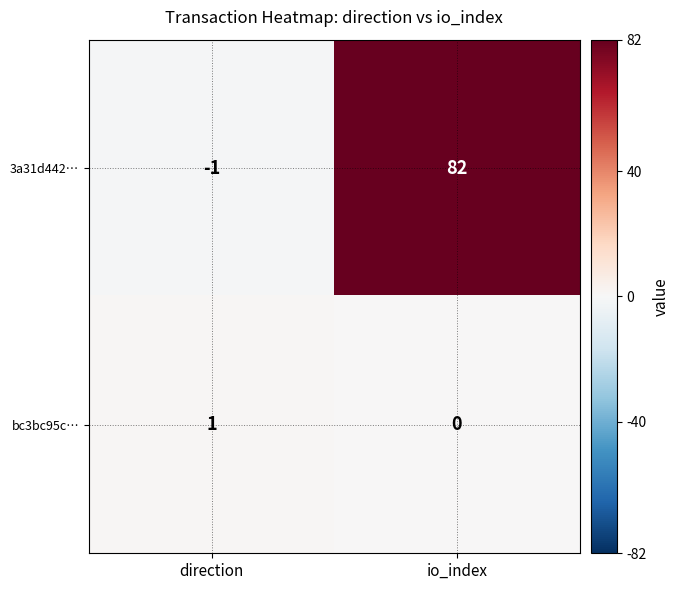

Which series changed the most between direction and io_index?

3a31d442…